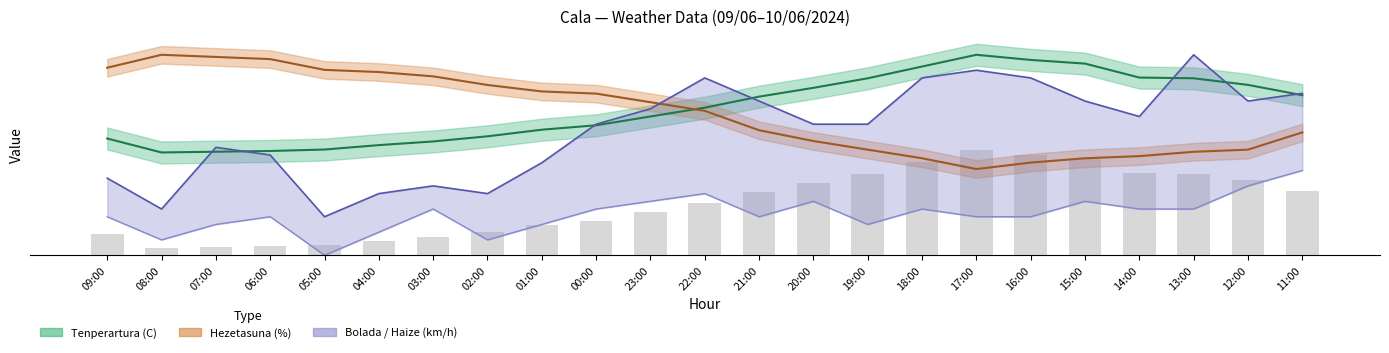

Reading left to right, what are all the values shown in this chart?

Tenperartura (C): 09:00=15.9	08:00=14.0	07:00=14.1	06:00=14.2	05:00=14.4	04:00=15.0	03:00=15.5	02:00=16.2	01:00=17.1	00:00=17.7	23:00=18.9	22:00=20.1	21:00=21.6	20:00=22.8	19:00=24.1	18:00=25.7	17:00=27.3	16:00=26.6	15:00=26.1	14:00=24.2	13:00=24.1	12:00=23.2	11:00=21.8
Hezetasuna (%): 09:00=25.5	08:00=27.3	07:00=27.0	06:00=26.7	05:00=25.2	04:00=25.0	03:00=24.4	02:00=23.2	01:00=22.3	00:00=22.0	23:00=20.8	22:00=19.7	21:00=17.0	20:00=15.6	19:00=14.4	18:00=13.2	17:00=11.7	16:00=12.6	15:00=13.2	14:00=13.5	13:00=14.1	12:00=14.4	11:00=16.7
Haizearen abiadura (km/h): 09:00=5.2	08:00=2.1	07:00=4.2	06:00=5.2	05:00=0.0	04:00=3.2	03:00=6.3	02:00=2.1	01:00=4.2	00:00=6.3	23:00=7.4	22:00=8.4	21:00=5.2	20:00=7.4	19:00=4.2	18:00=6.3	17:00=5.2	16:00=5.2	15:00=7.4	14:00=6.3	13:00=6.3	12:00=9.5	11:00=11.6
Bolada (km/h): 09:00=10.5	08:00=6.3	07:00=14.7	06:00=13.7	05:00=5.2	04:00=8.4	03:00=9.5	02:00=8.4	01:00=12.6	00:00=17.9	23:00=19.9	22:00=24.2	21:00=21.0	20:00=17.9	19:00=17.9	18:00=24.2	17:00=25.2	16:00=24.2	15:00=21.0	14:00=18.9	13:00=27.3	12:00=21.0	11:00=22.1